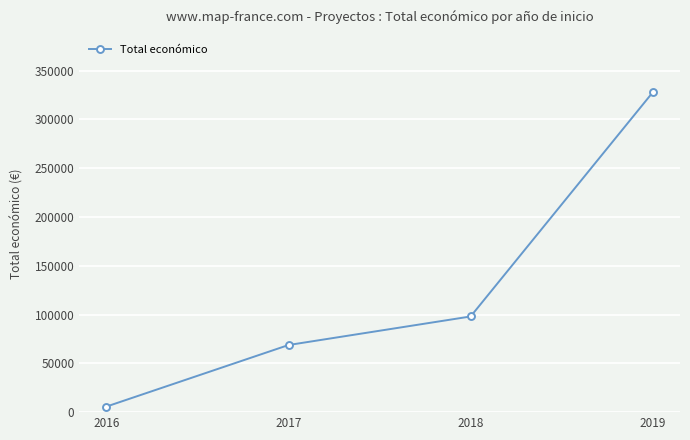

How many series are shown in this chart?

1